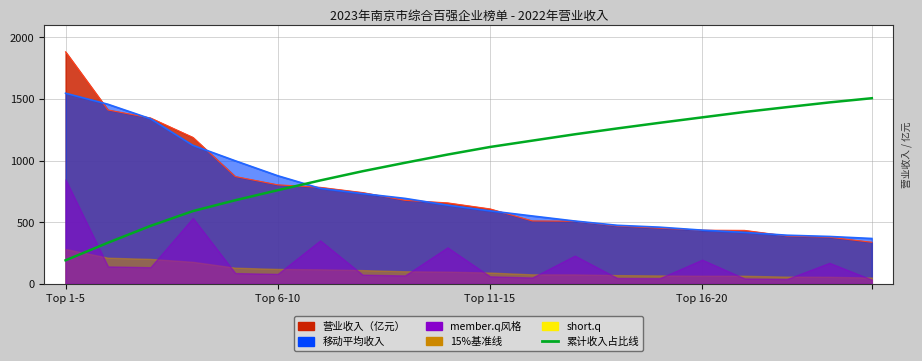

The value at Top 1-5 is 74.4. True or false?

False